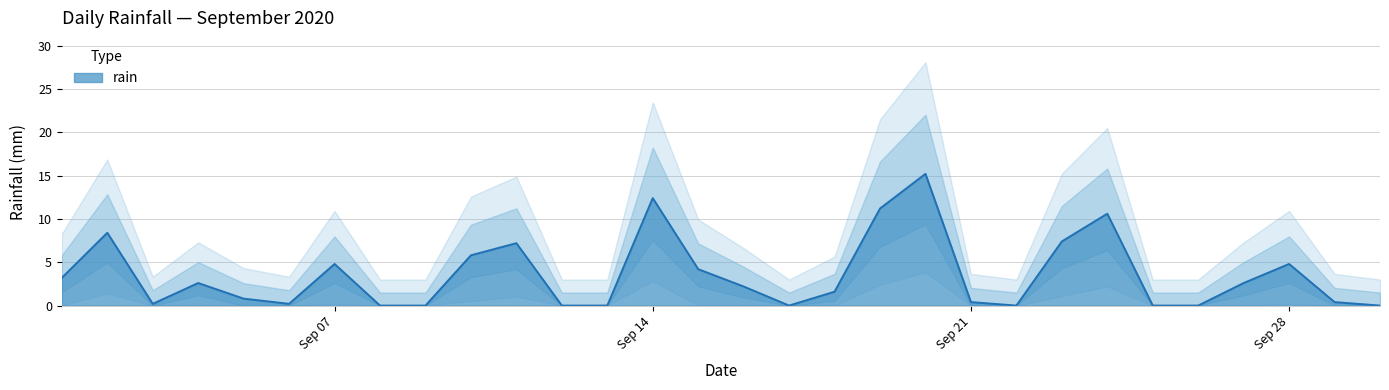

Is it true that the value at 2020-09-02 is 8.4?

True